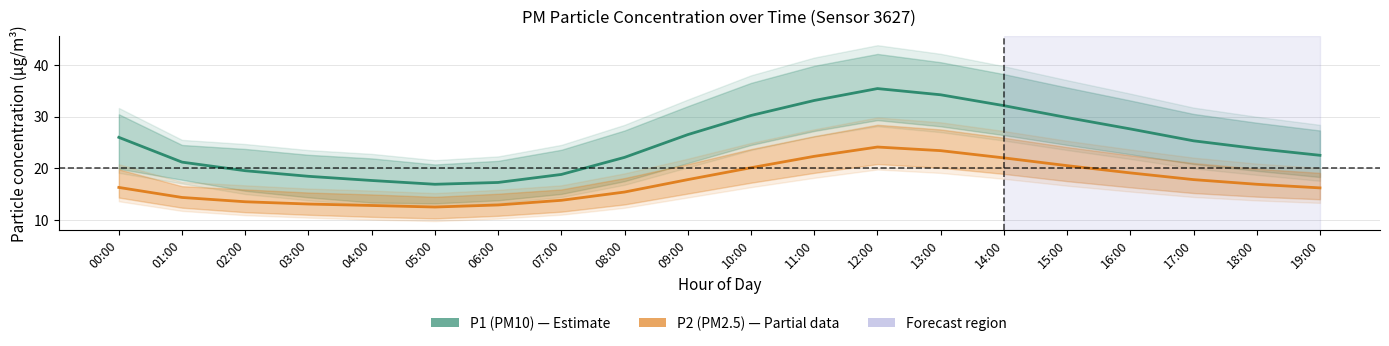

In P2 (PM2.5), how many points are lower than both neighbors (excluding endpoints)?

1